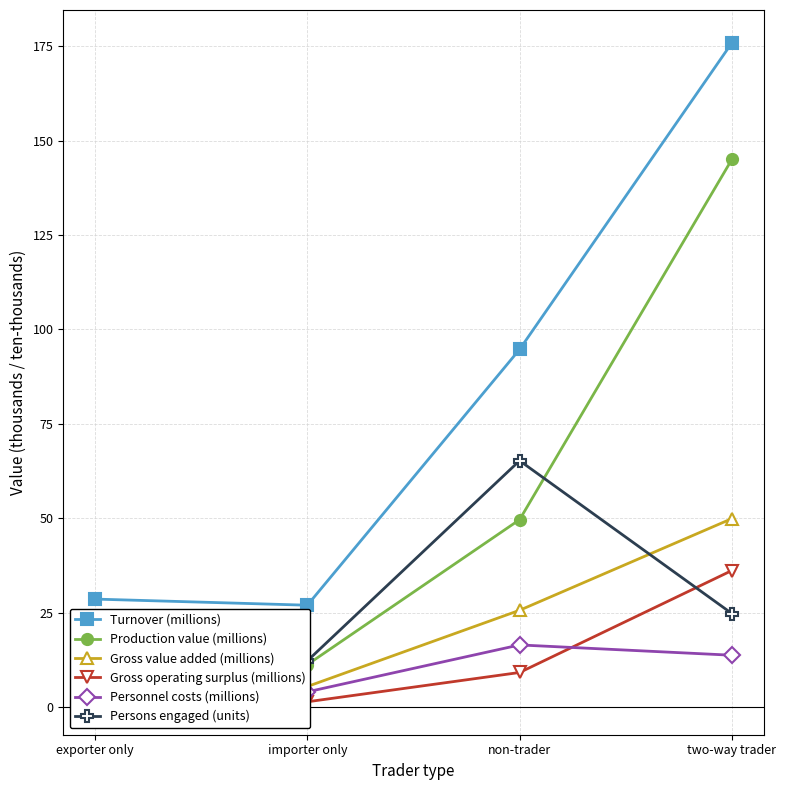

Reading left to right, extract all data points from this chart.

Turnover (millions): exporter only=28.6	importer only=27.0	non-trader=94.7	two-way trader=175.8
Production value (millions): exporter only=20.4	importer only=11.3	non-trader=49.6	two-way trader=145.0
Gross value added (millions): exporter only=8.3	importer only=5.5	non-trader=25.6	two-way trader=49.9
Gross operating surplus (millions): exporter only=3.9	importer only=1.4	non-trader=9.2	two-way trader=36.2
Personnel costs (millions): exporter only=4.4	importer only=4.0	non-trader=16.5	two-way trader=13.7
Persons engaged (units): exporter only=15.0	importer only=12.3	non-trader=65.2	two-way trader=24.8